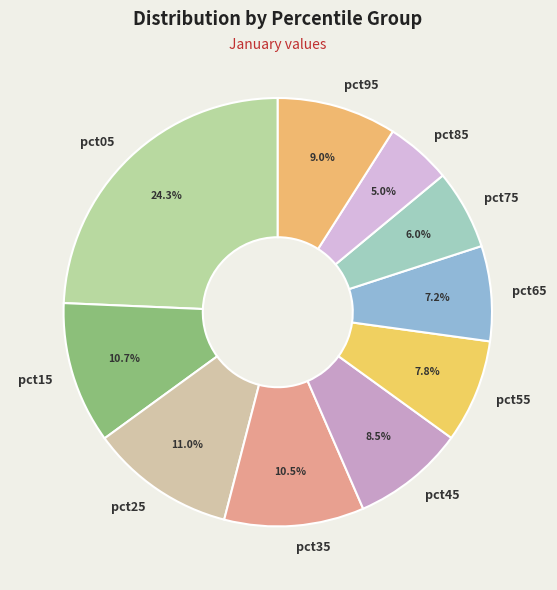

What is the largest slice in the pie chart?

pct05